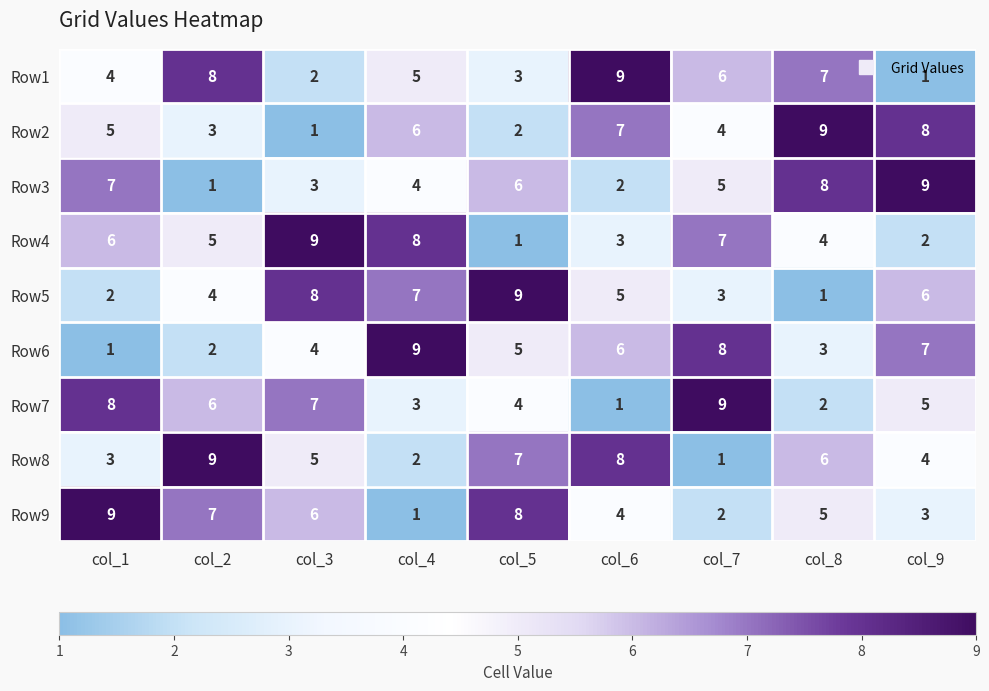

What is the difference between the maximum and minimum values in the Row6 series?

8